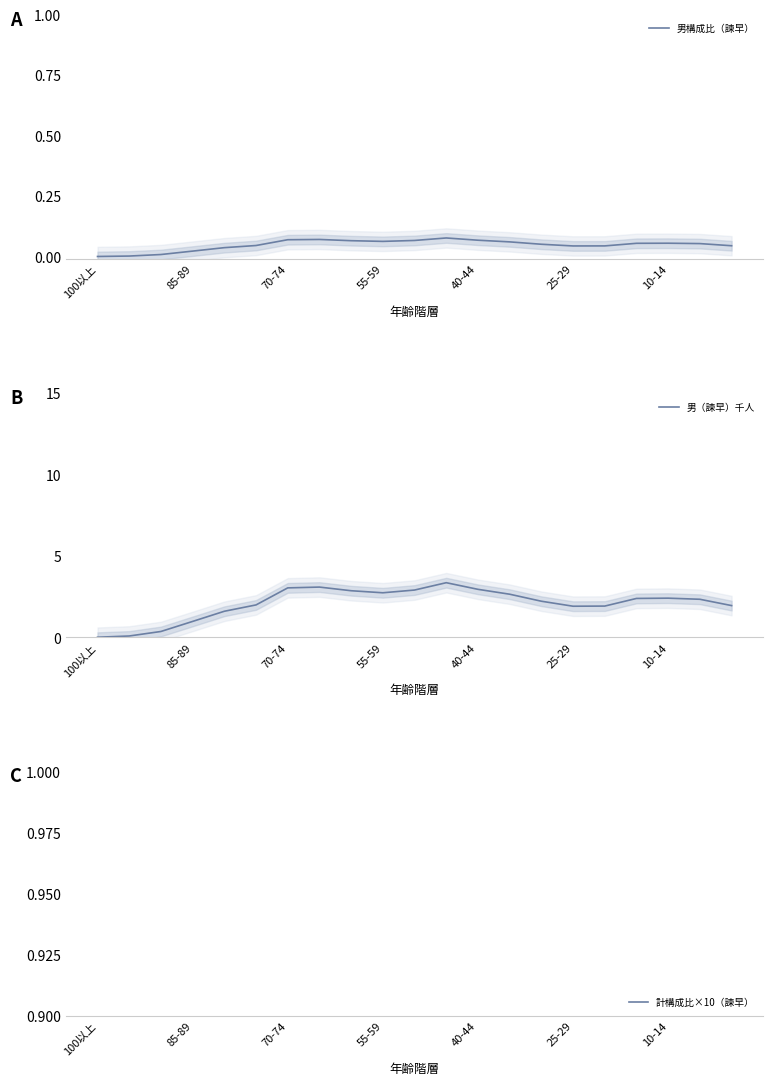

The value of 男構成比（諫早） at 100以上 is 0.0. True or false?

True